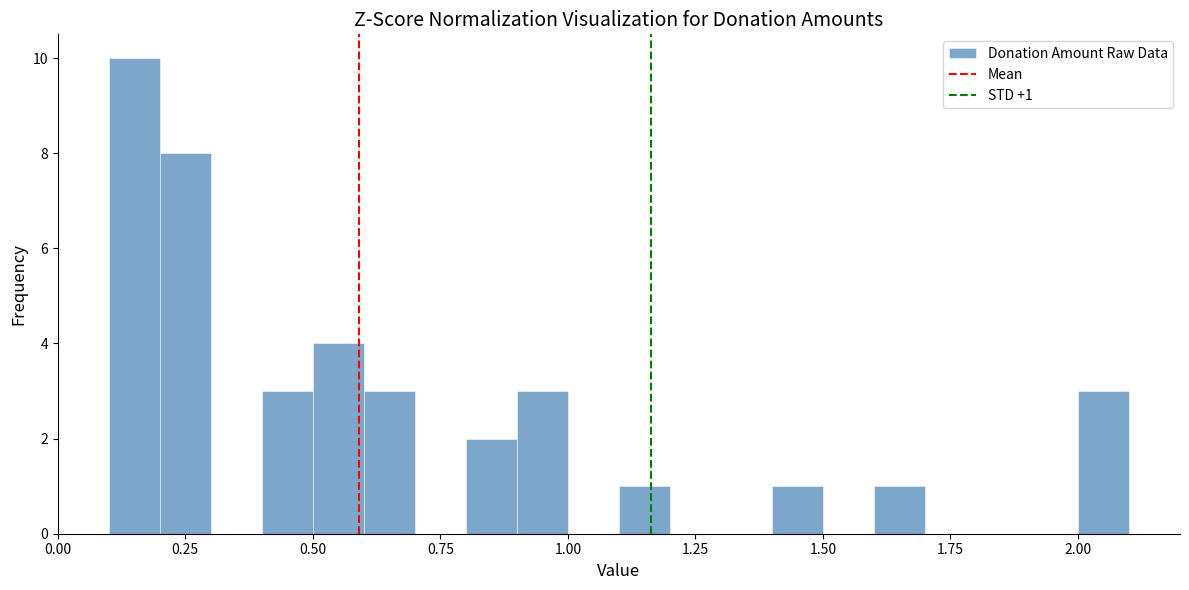

Around what value on the x-axis is the tallest bar? Give the approximate position of its centre, as read against the axis.

0.15